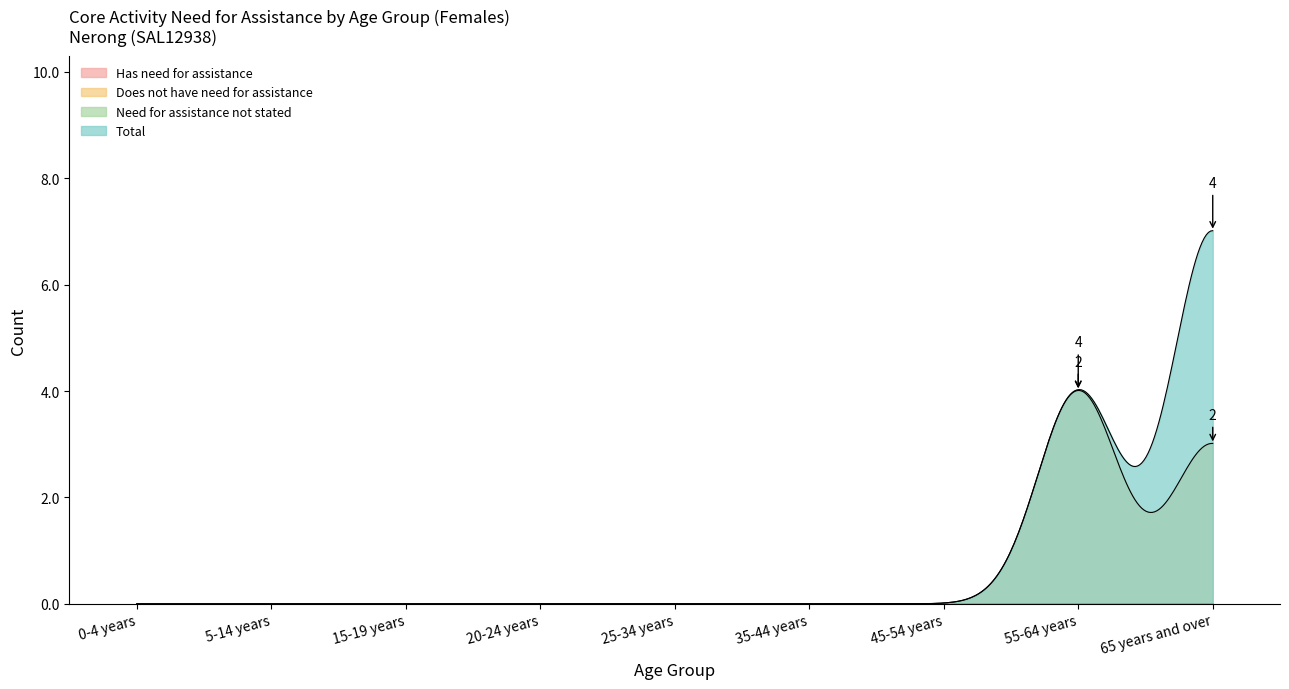

How many interior local peaks does the Does not have need for assistance series have?

1